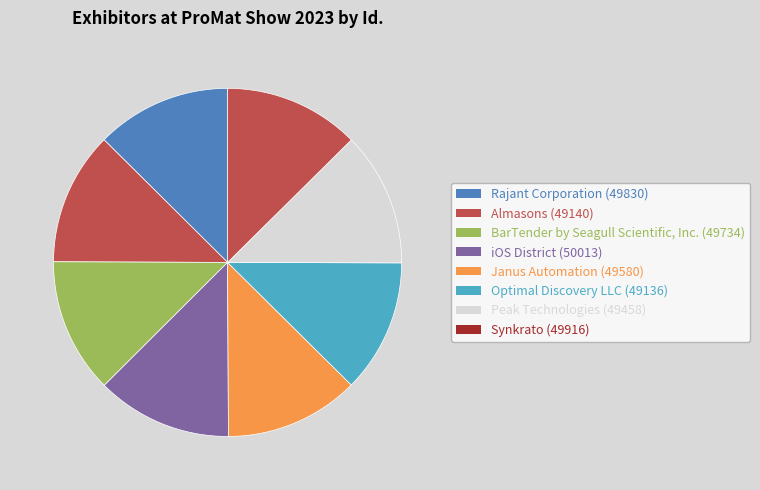

To the nearest percent, what is the average slice percentage?

12%